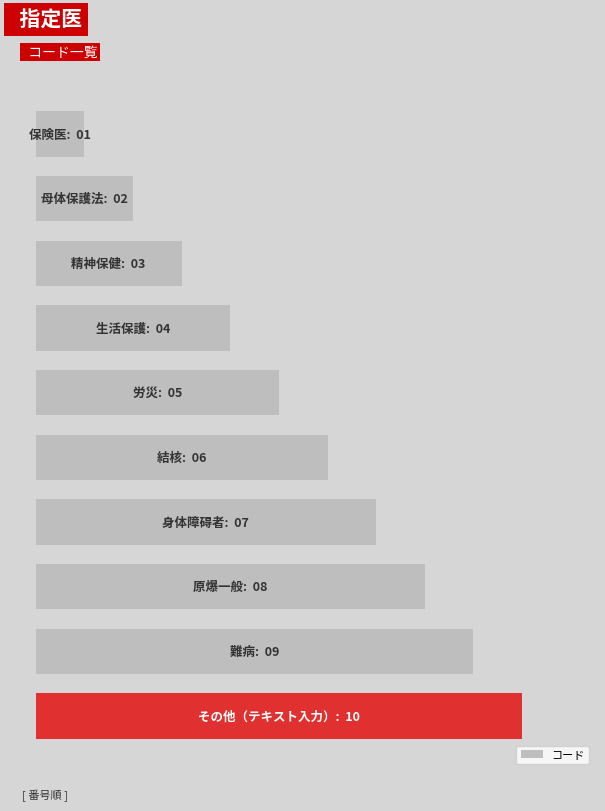

What is the smallest value displayed?

1